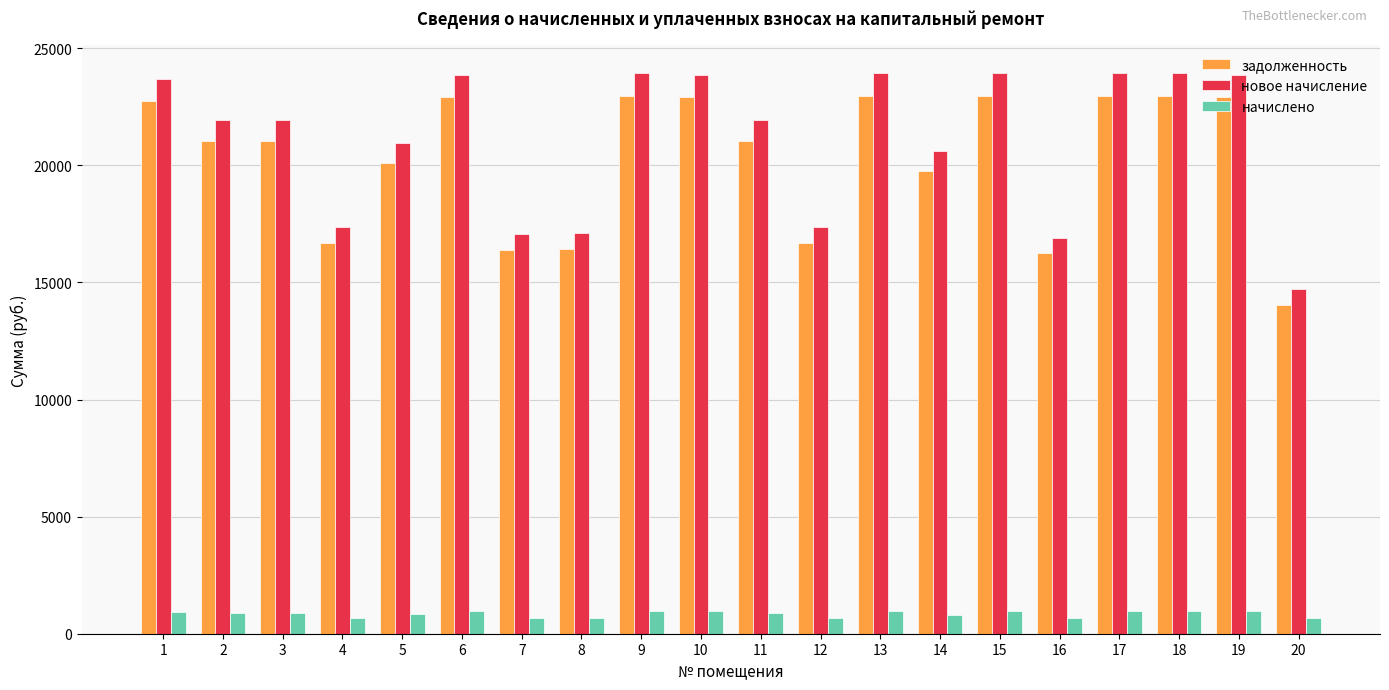

How many categories are shown in the chart?

20